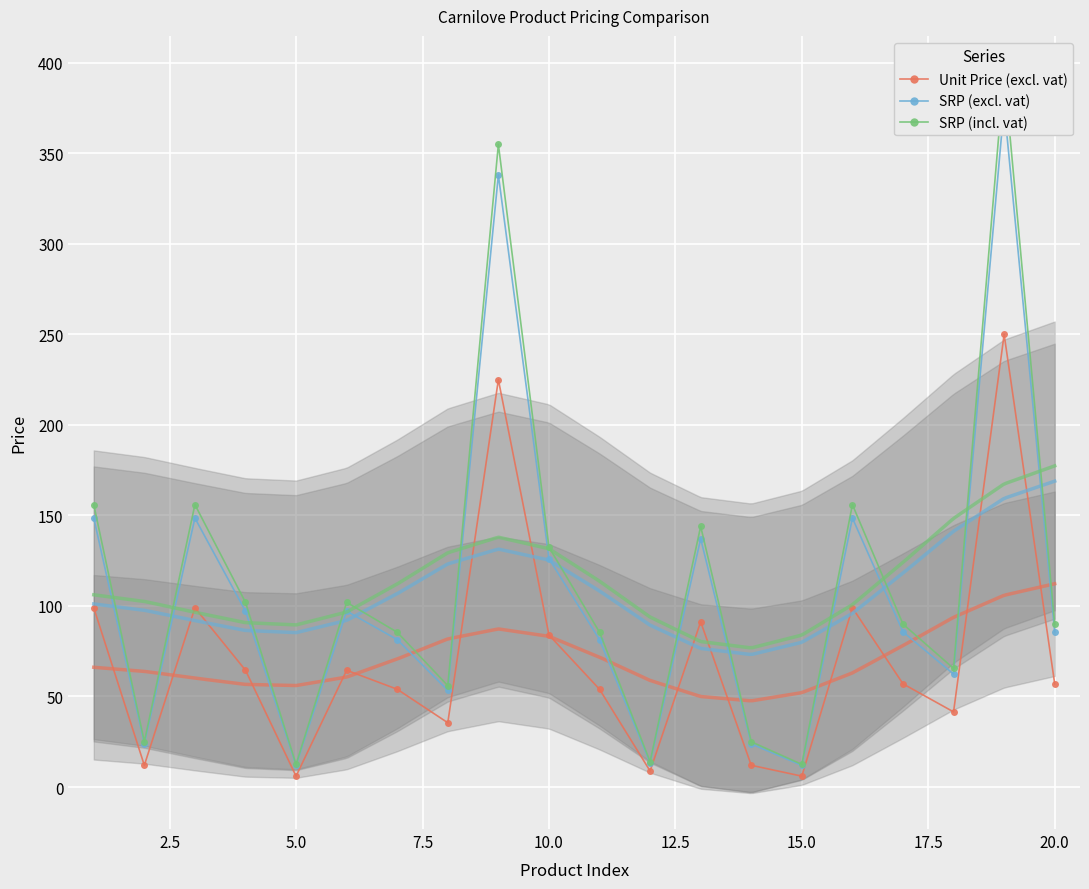

Reading right to left, what are all the values shown in this chart?

Unit Price (excl. vat): 57.0	250.0	41.5	57.0	99.0	6.0	12.0	91.2	8.8	54.0	84.0	225.0	35.5	54.0	64.5	6.0	64.5	99.0	12.0	99.0
SRP (excl. vat): 85.7	376.2	62.4	85.7	148.6	11.9	23.8	137.1	13.3	81.4	126.2	338.1	53.3	81.4	97.1	11.9	97.1	148.6	23.8	148.6
SRP (incl. vat): 90.0	395.0	65.5	90.0	156.0	12.5	25.0	144.0	14.0	85.5	132.5	355.0	56.0	85.5	102.0	12.5	102.0	156.0	25.0	156.0